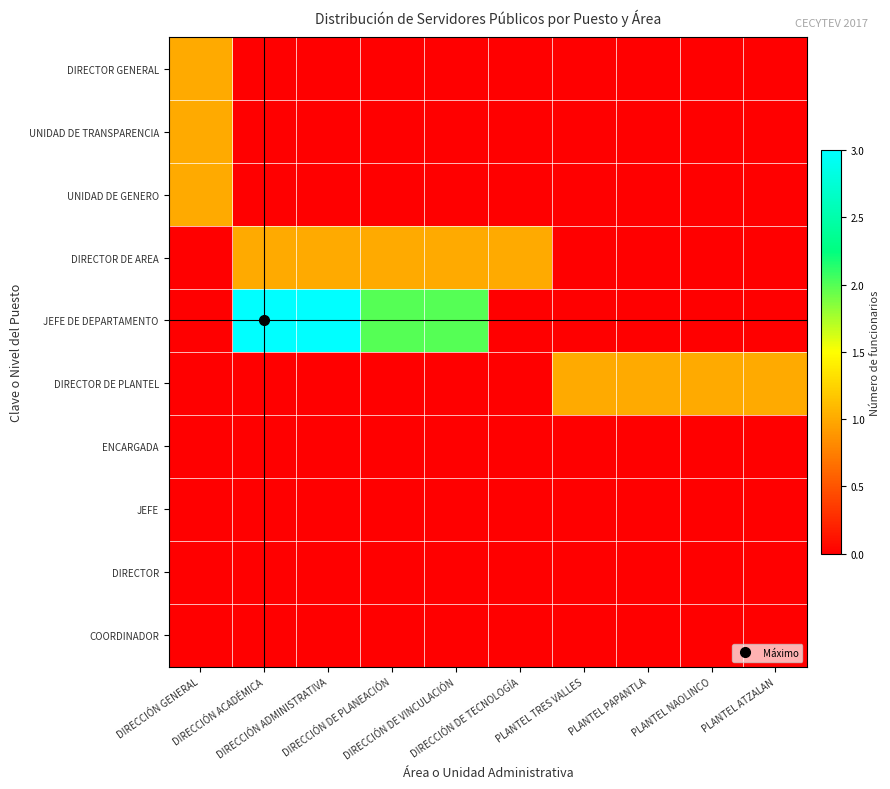

What is the greatest value displayed?

3